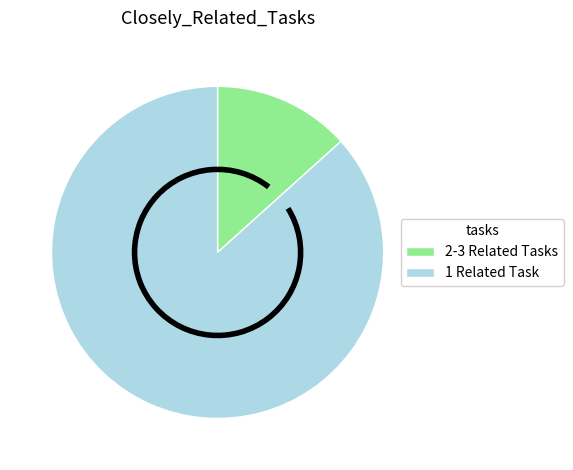

Is there a majority slice in this chart?

Yes